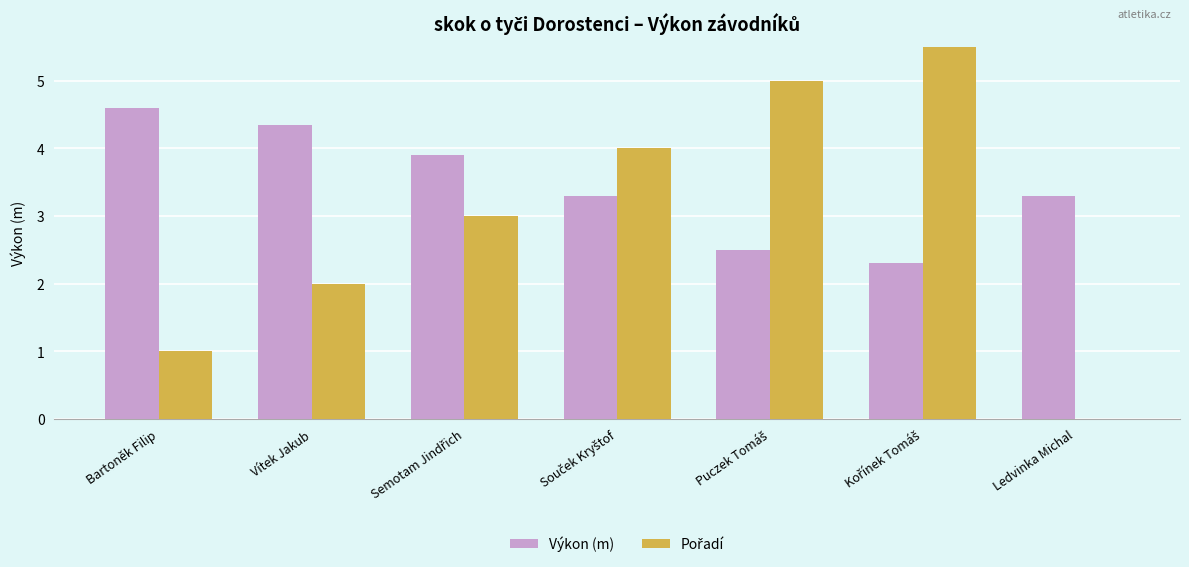

At which category is the sum across all series the highest?

Kořínek Tomáš